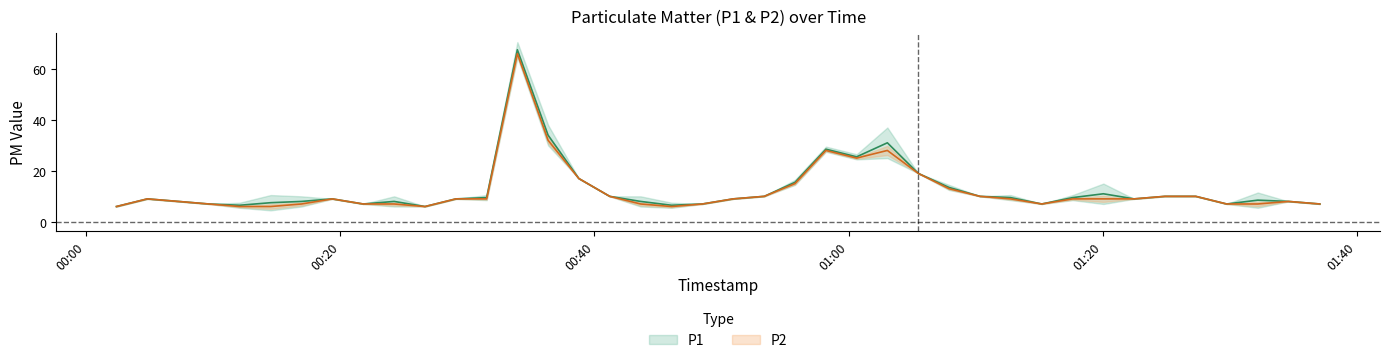

Reading left to right, list all the values displayed in this chart.

P1: 6.0	9.0	8.0	7.0	6.5	7.5	8.0	9.0	7.0	8.0	6.0	9.0	9.5	67.5	34.0	17.0	10.0	8.0	6.5	7.0	9.0	10.0	15.5	28.5	25.5	31.0	19.0	13.5	10.0	9.5	7.0	9.5	11.0	9.0	10.0	10.0	7.0	8.5	8.0	7.0
P2: 6.0	9.0	8.0	7.0	6.0	6.0	7.0	9.0	7.0	7.0	6.0	9.0	9.0	66.0	32.0	17.0	10.0	7.0	6.0	7.0	9.0	10.0	15.0	28.0	25.0	28.0	19.0	13.0	10.0	9.0	7.0	9.0	9.0	9.0	10.0	10.0	7.0	7.0	8.0	7.0